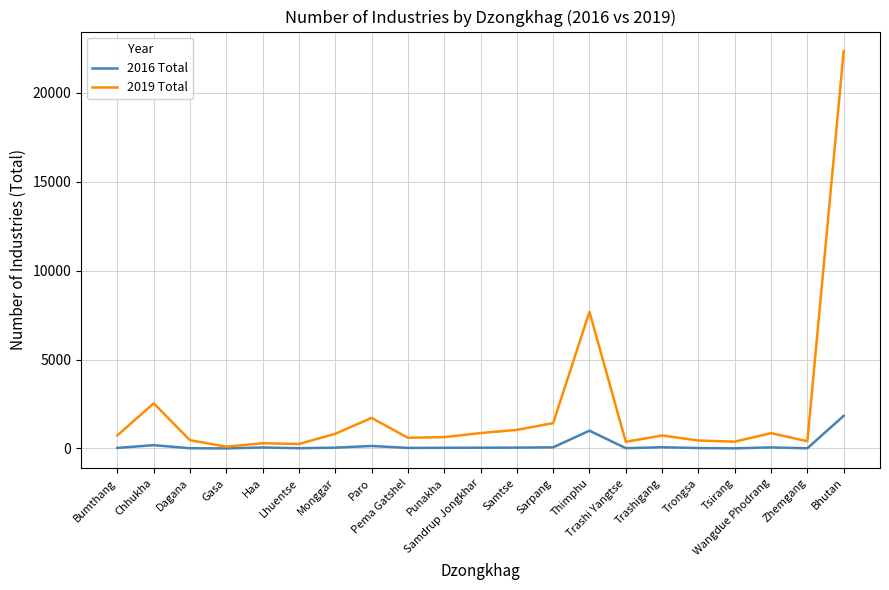

Which series has the largest total across all categories?

2019 Total